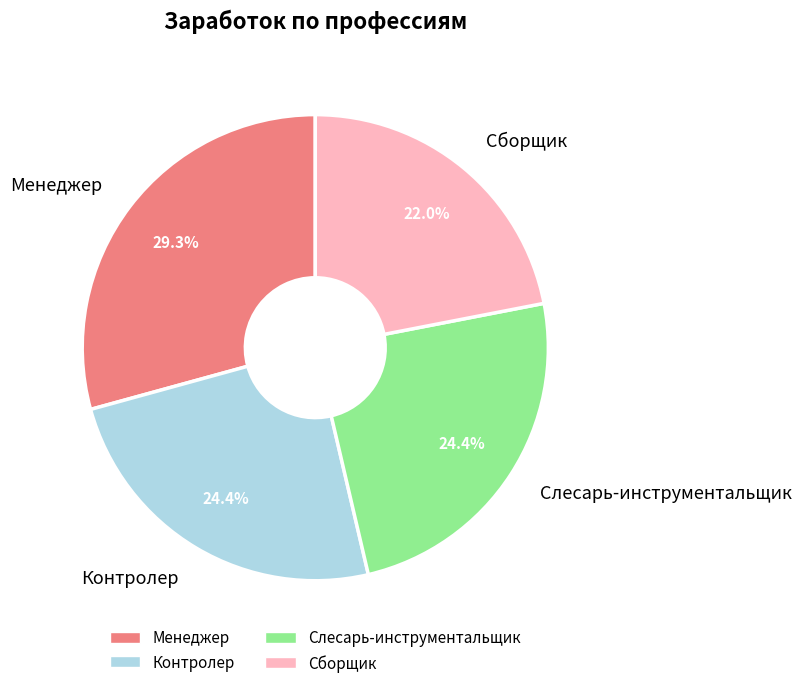

The Менеджер slice represents 43% of the pie. True or false?

False